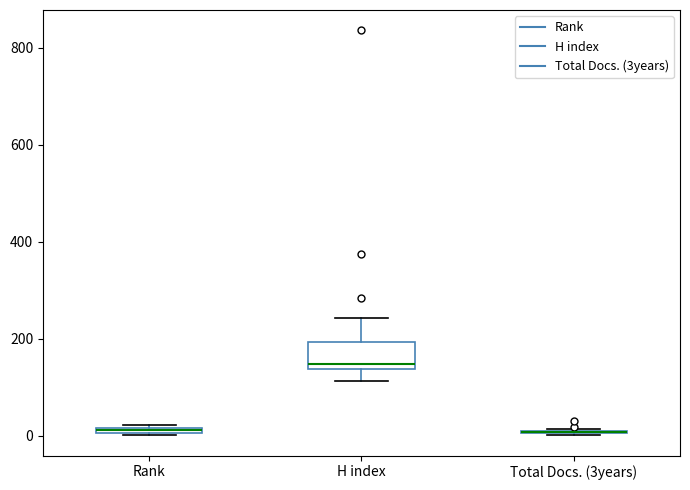

Which box is the tallest, from its lower edge to its upper edge?

H index